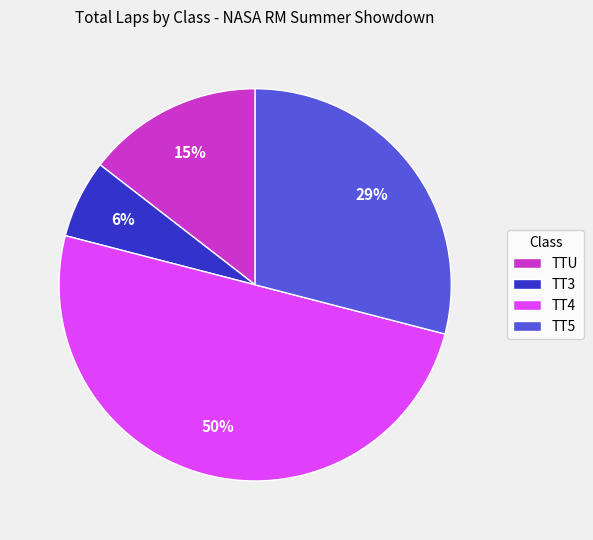

To the nearest percent, what is the average slice percentage?

25%